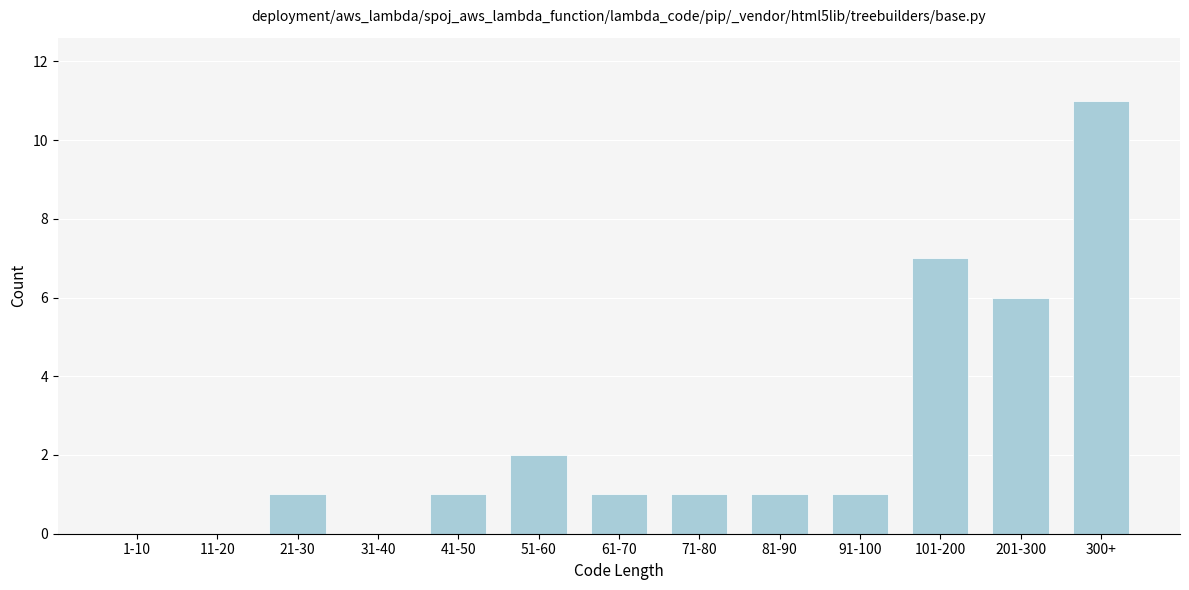

Reading left to right, extract all data points from this chart.

1-10=0	11-20=0	21-30=1	31-40=0	41-50=1	51-60=2	61-70=1	71-80=1	81-90=1	91-100=1	101-200=7	201-300=6	300+=11